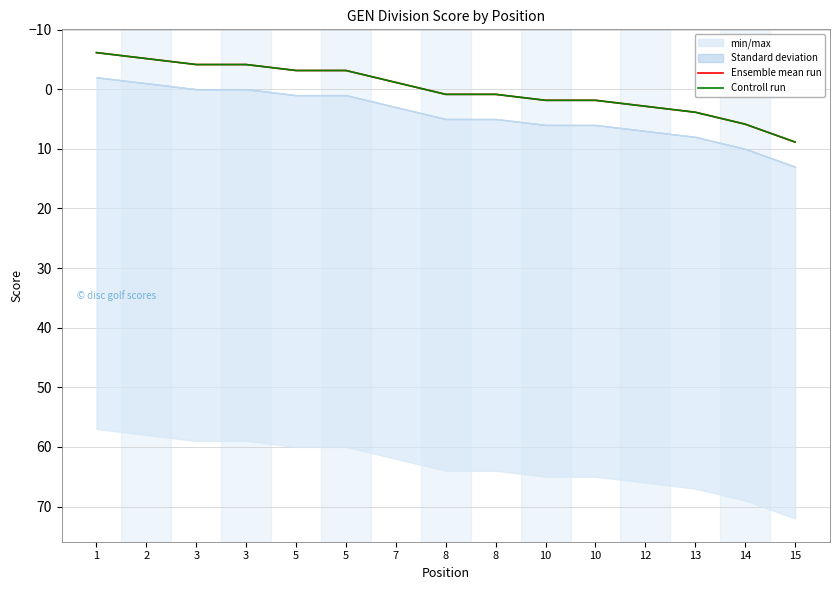

How many negative values does the Controll run series have?

7